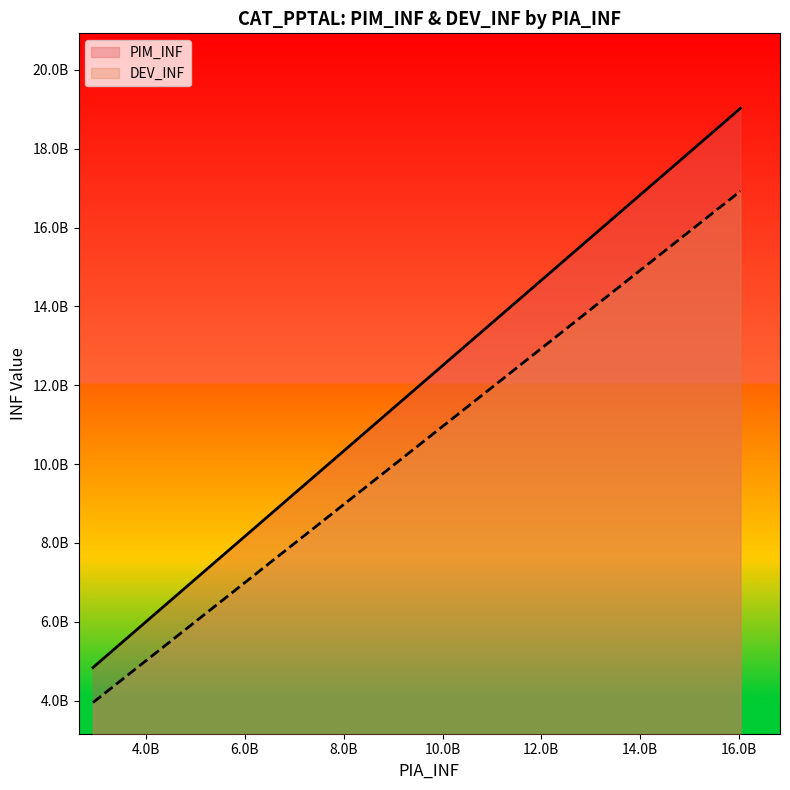

Is the value of DEV_INF at APNOP greater than the value of PIM_INF at APNOP?

No